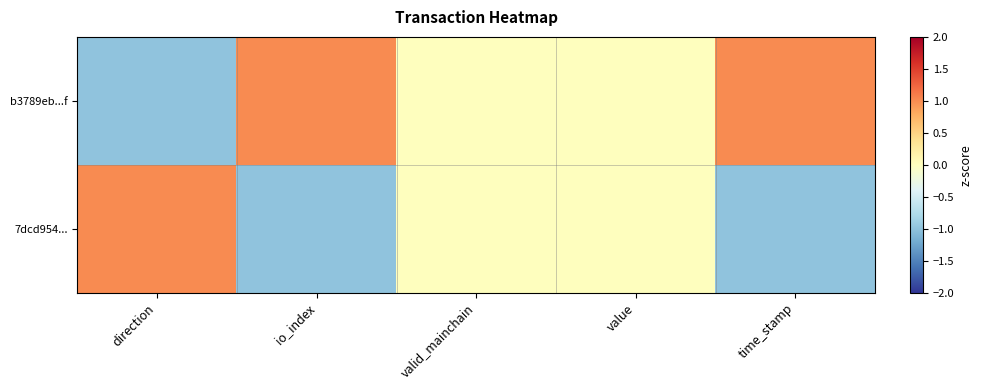

Reading left to right, what are all the values shown in this chart?

b3789eb...f: direction=-1	io_index=1	valid_mainchain=0	value=0	time_stamp=1
7dcd954...: direction=1	io_index=-1	valid_mainchain=0	value=0	time_stamp=-1